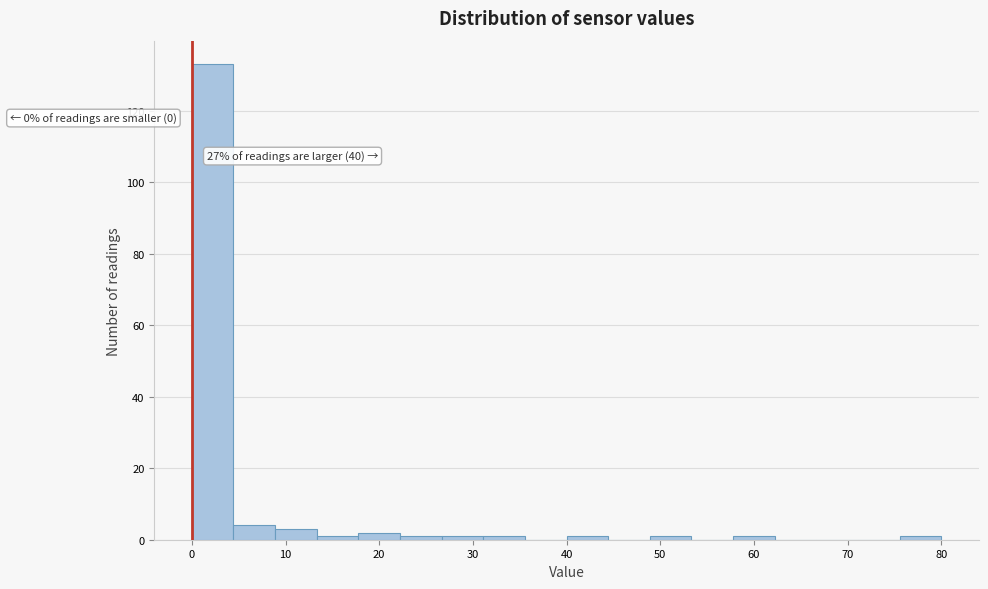

Which range on the x-axis has the tallest bar?

0 to 4